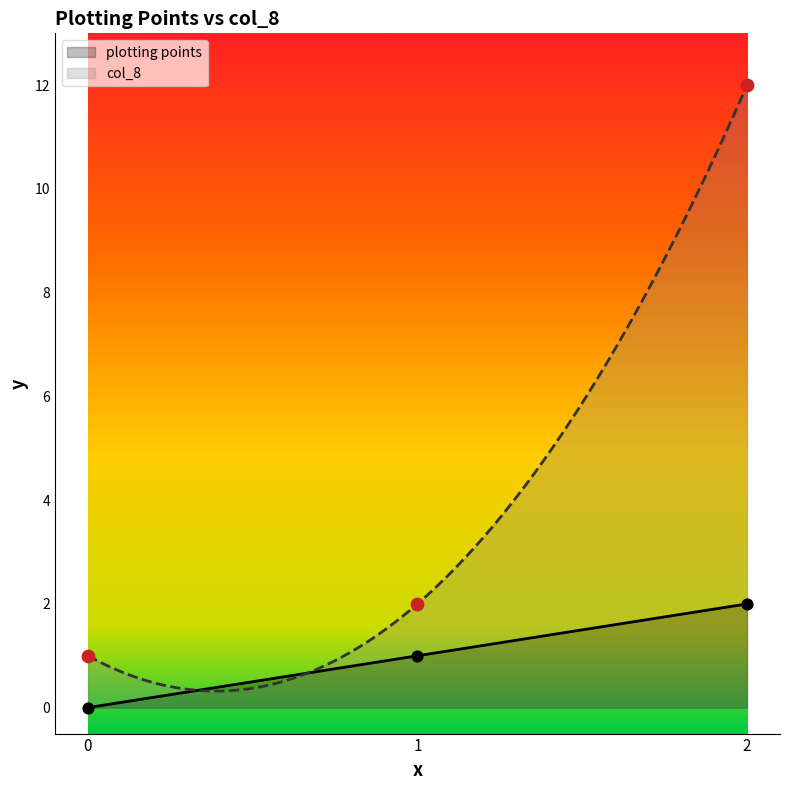

At which category is the sum across all series the highest?

2